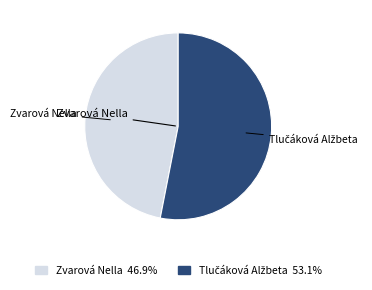

Does any single category account for the majority?

Yes